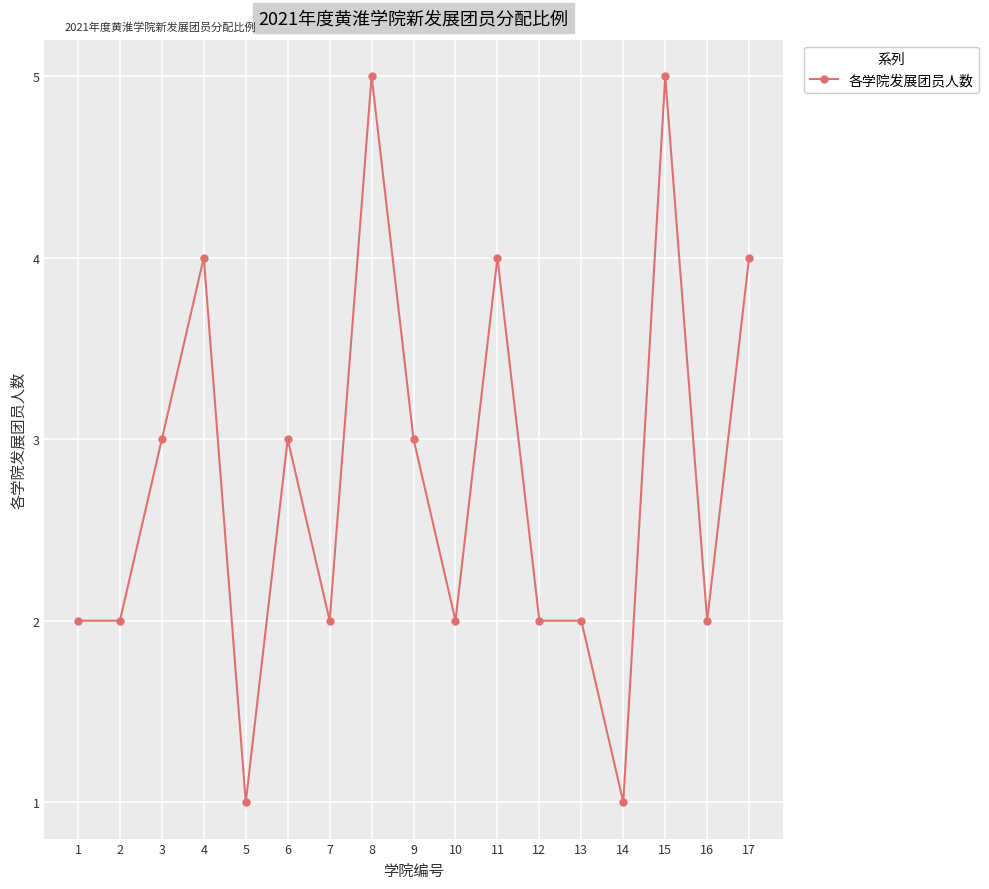

Reading left to right, what are all the values shown in this chart?

2	2	3	4	1	3	2	5	3	2	4	2	2	1	5	2	4